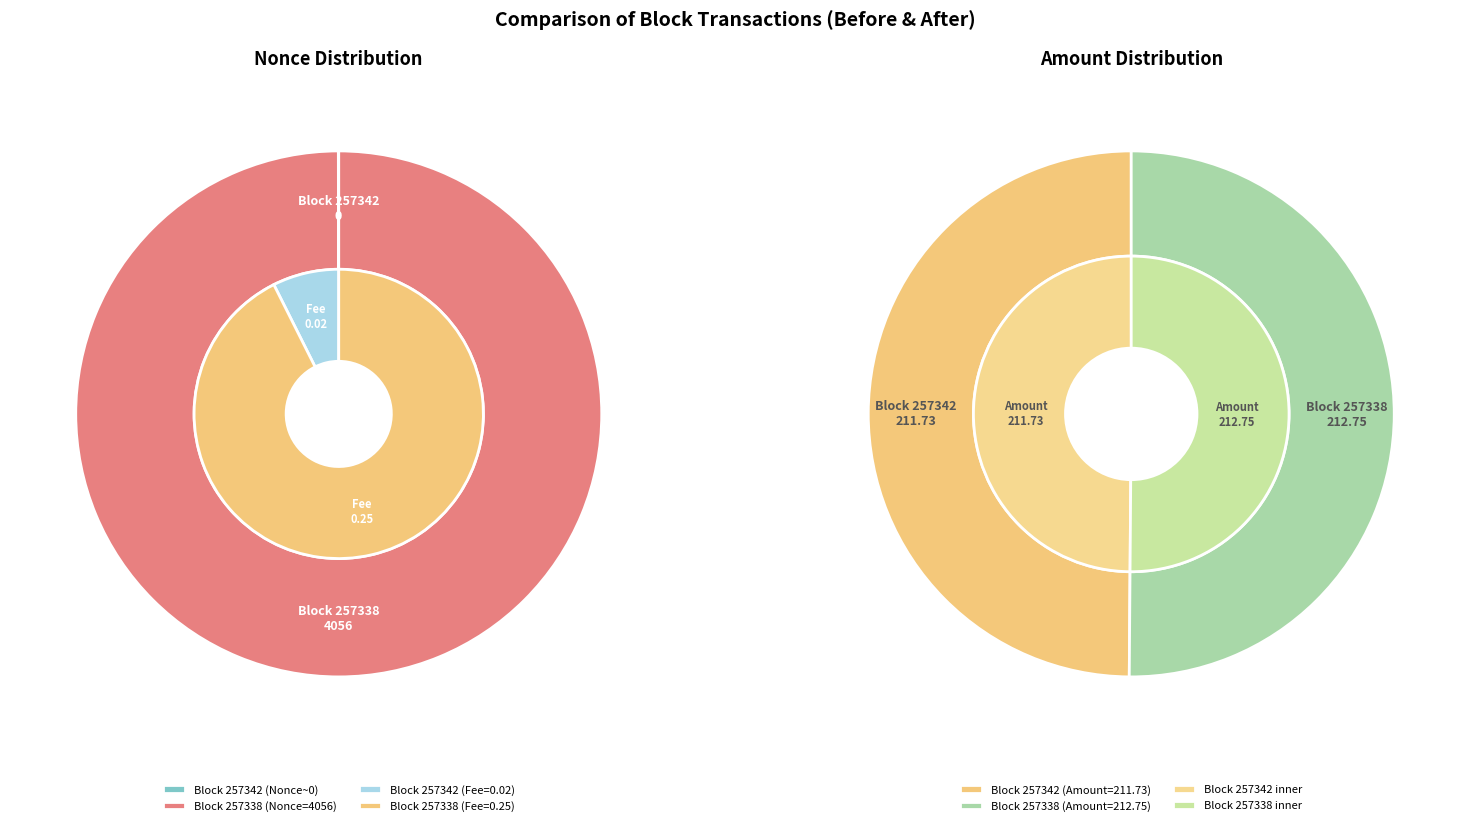

How many segments does this pie chart have?

2